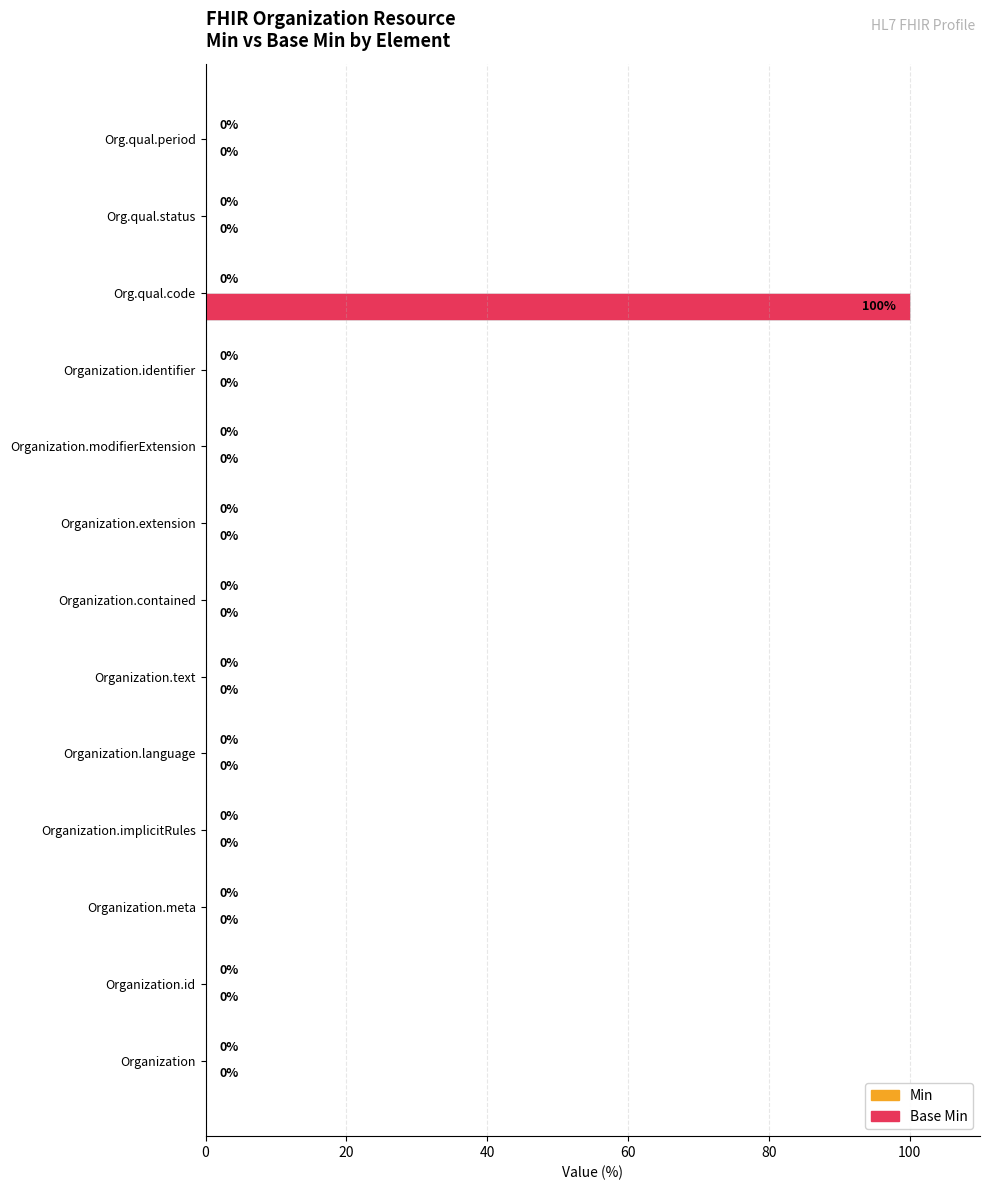

What is the change in value from Organization.language to Org.qual.code?

+100